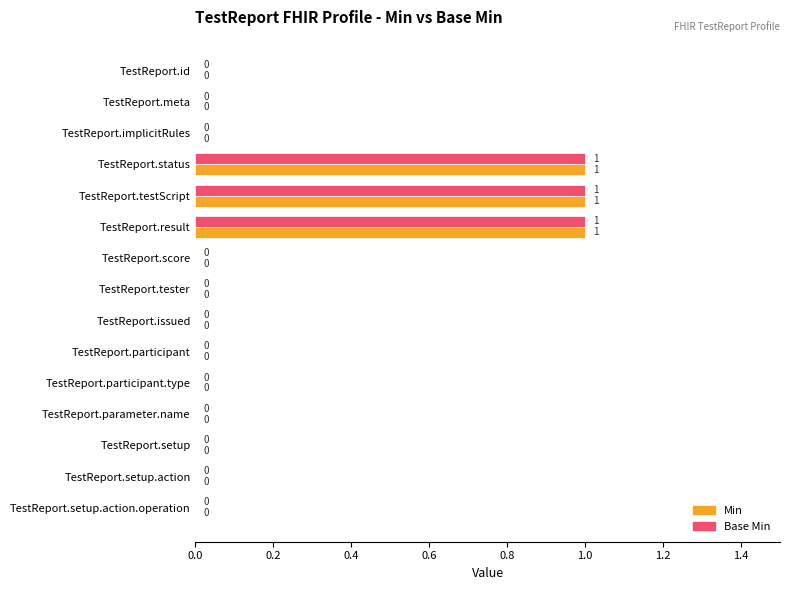

True or false: Base Min has a value of 0 at TestReport.score.

True